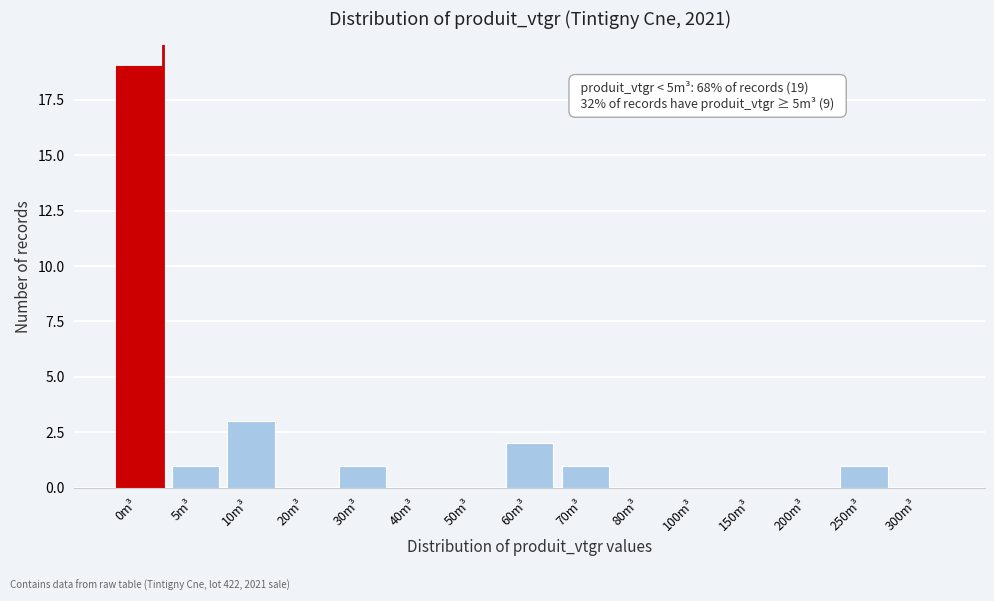

Reading right to left, transcribe all the data shown in this chart.

300m³=0	250m³=1	200m³=0	150m³=0	100m³=0	80m³=0	70m³=1	60m³=2	50m³=0	40m³=0	30m³=1	20m³=0	10m³=3	5m³=1	0m³=19